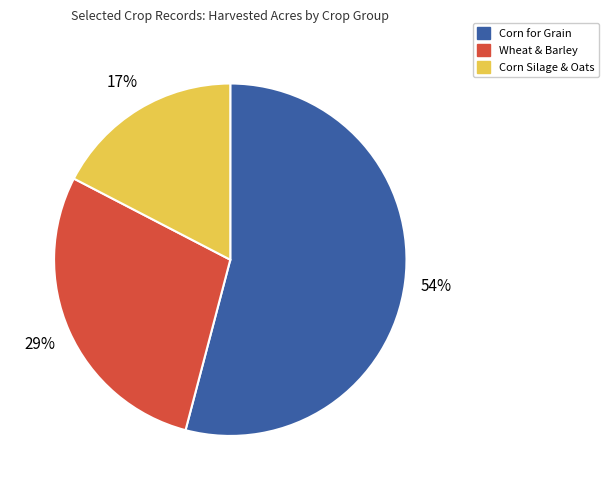

Does any single category account for the majority?

Yes